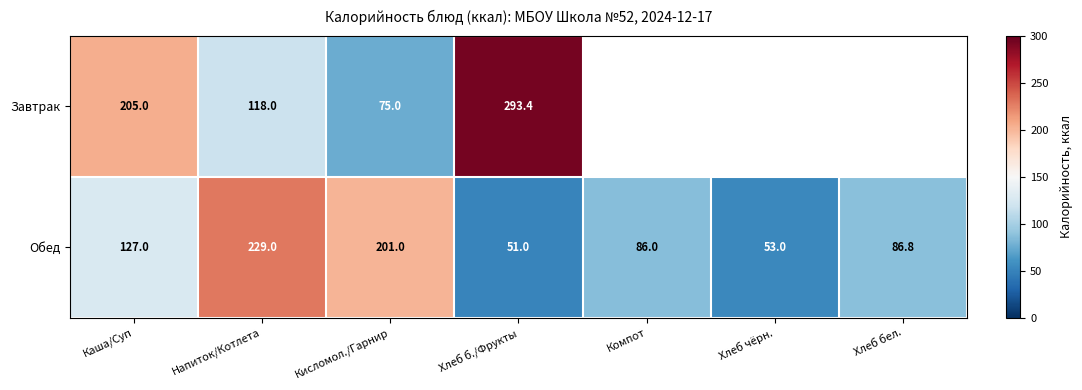

At which label is Обед closest to 140?

Каша/Суп